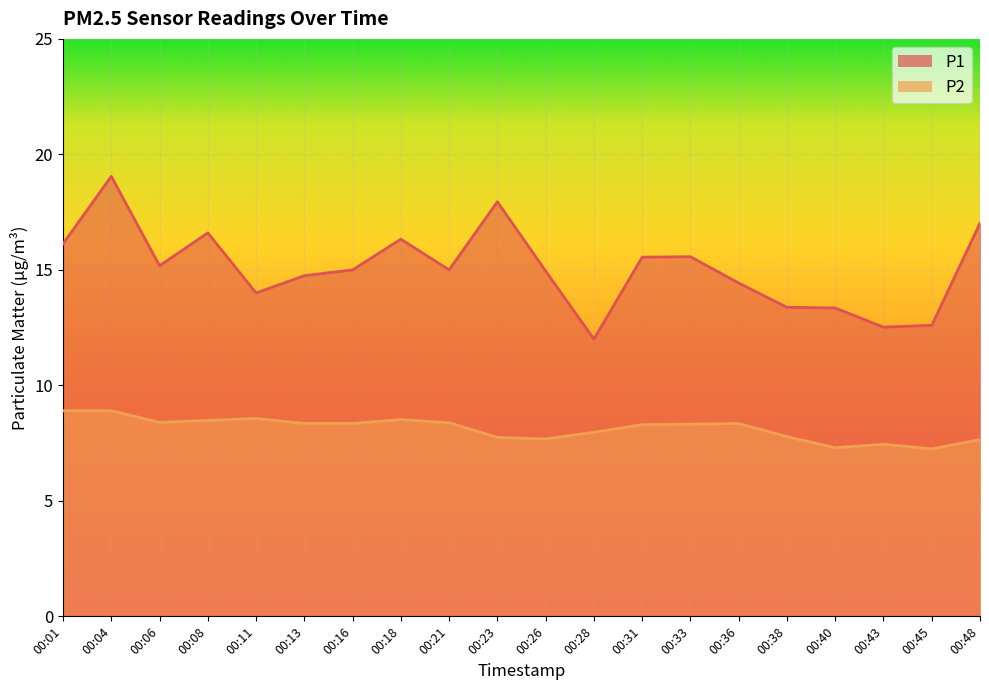

List the series in order of their peak value, highest first.

P1, P2